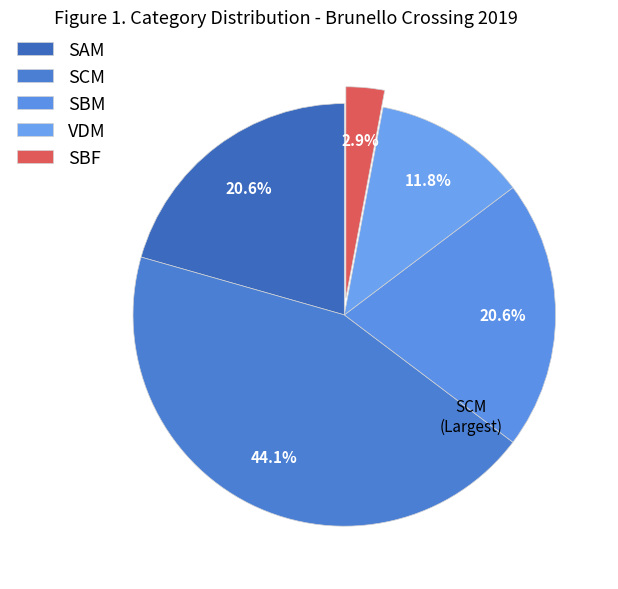

Does any single category account for the majority?

No